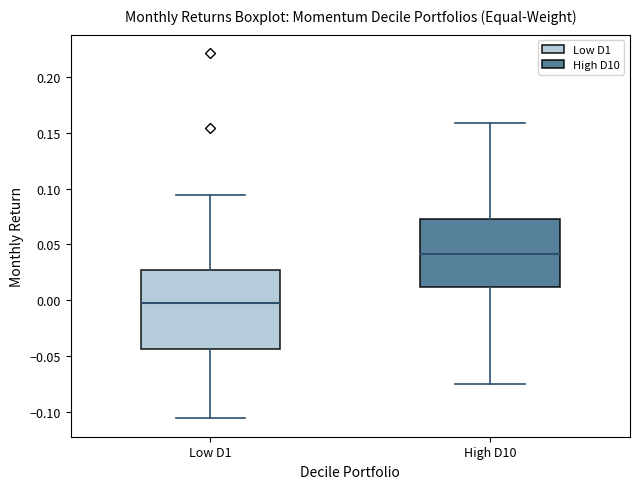

Reading left to right, transcribe this box plot: for each box, give where its median line is, the range the box spans, and where its two whiskers end, as read against the y-axis. The values are not printed on the chart, so give them approximately, as read against the axis.

Low D1: median 0.000, box -0.045 to 0.025, whiskers -0.105 to 0.095
High D10: median 0.040, box 0.010 to 0.075, whiskers -0.075 to 0.160